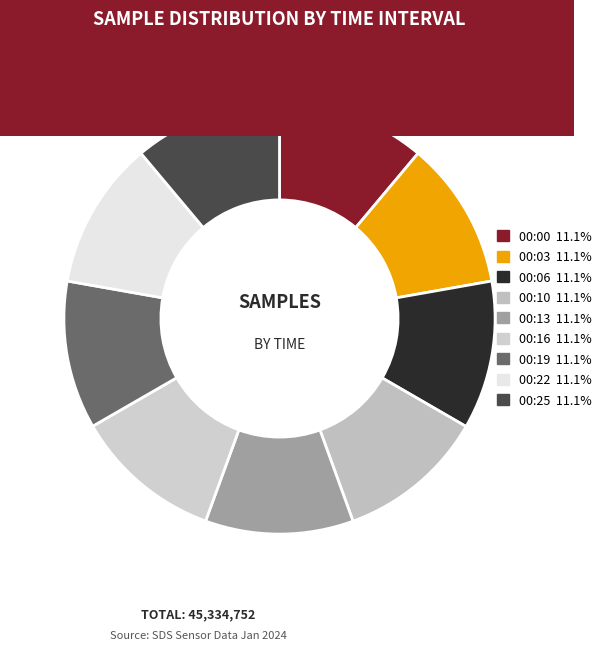

Does 00:19 represent more than half of the total?

No